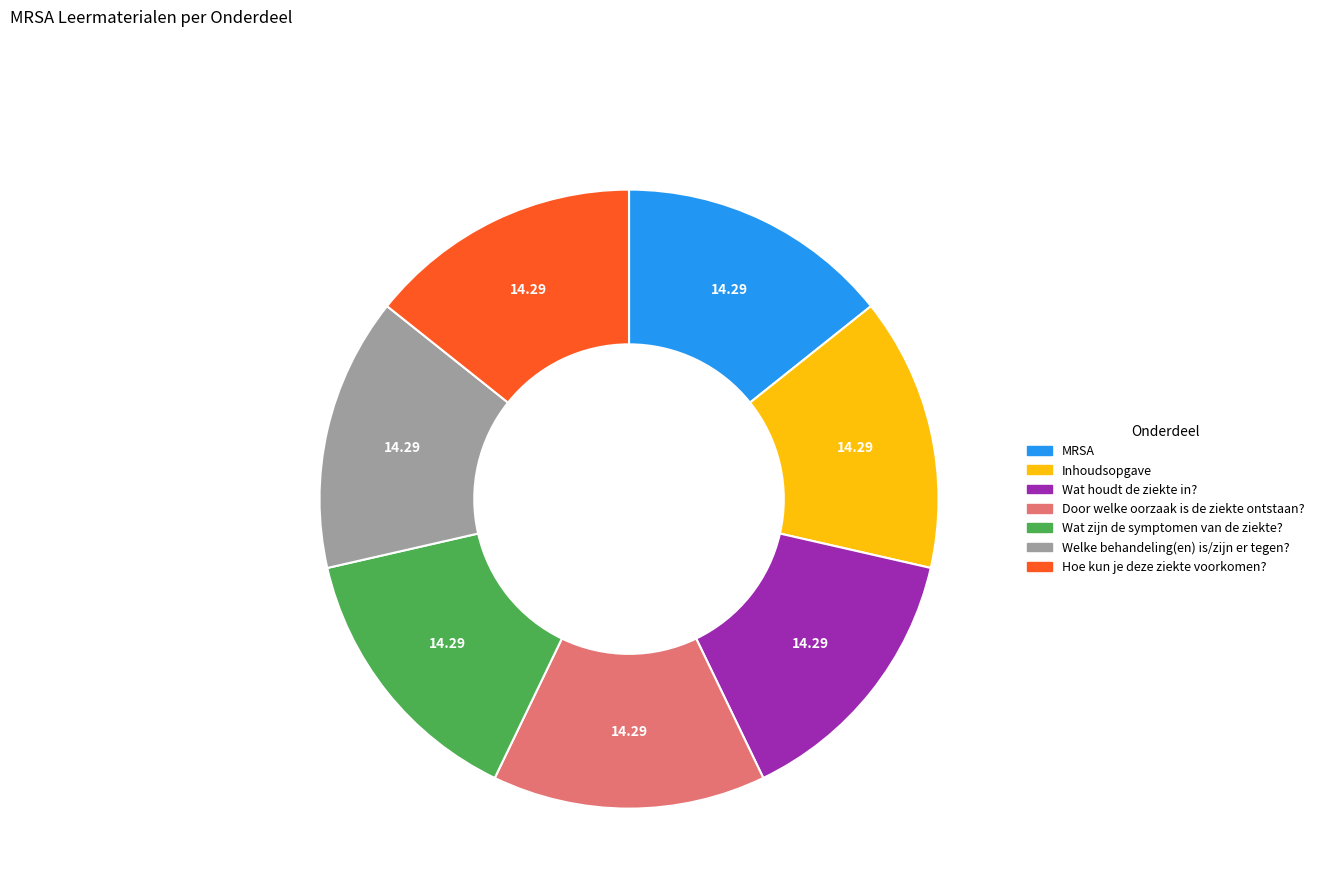

Is Welke behandeling(en) is/zijn er tegen? the majority of the pie?

No